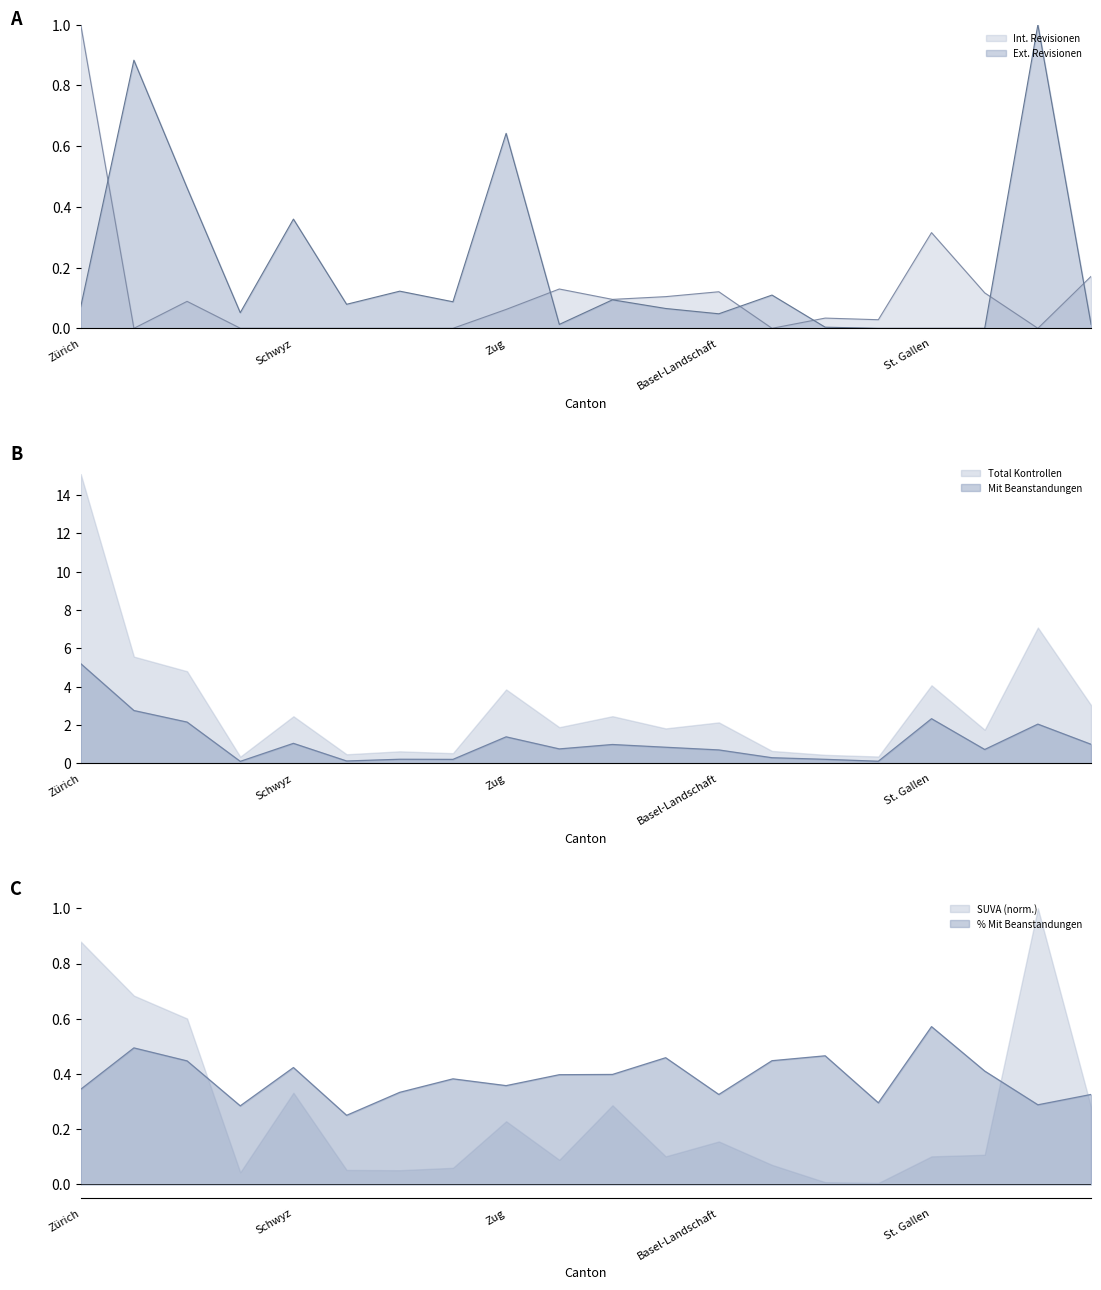

Is it true that Int. Revisionen equals 0.6 at Nidwalden?

False